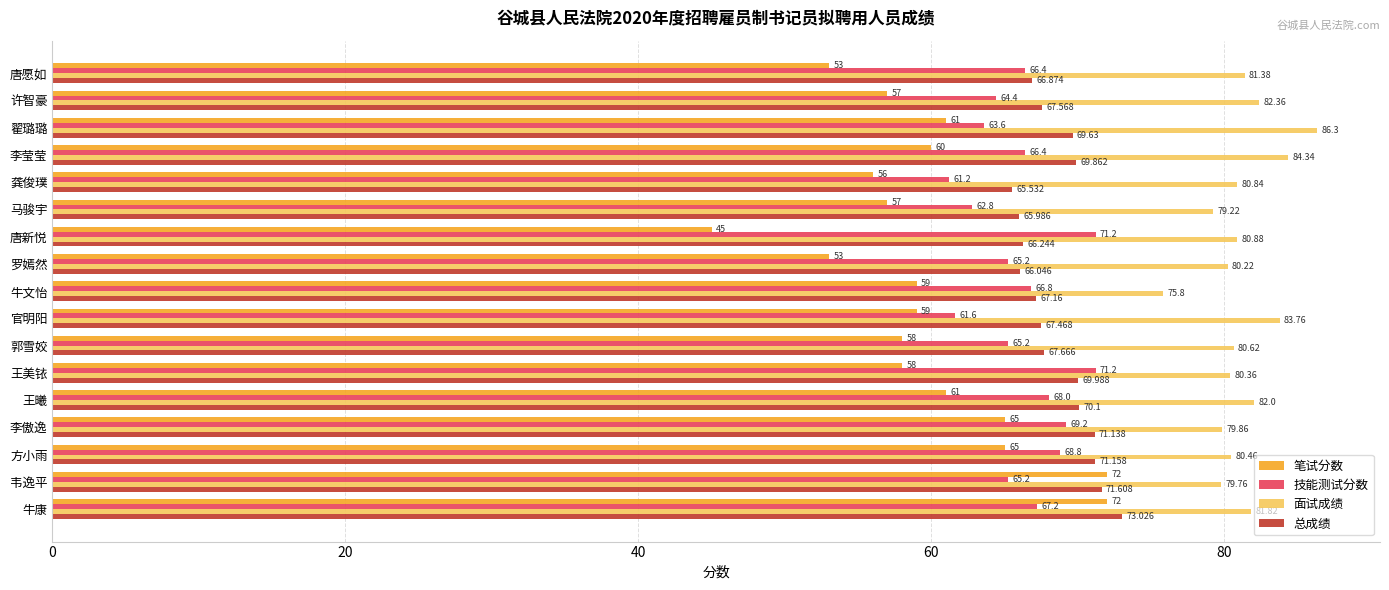

At which label does 总成绩 reach its minimum?

龚俊璞